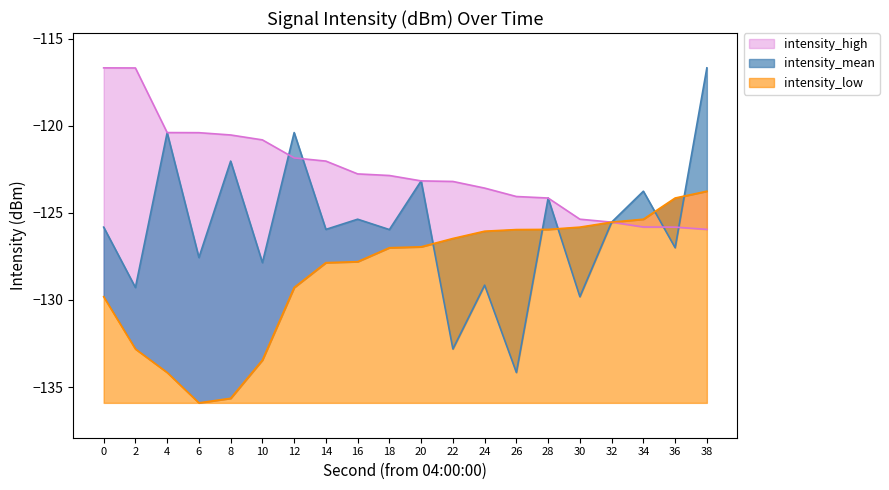

True or false: intensity_low and intensity_high intersect in this chart.

False